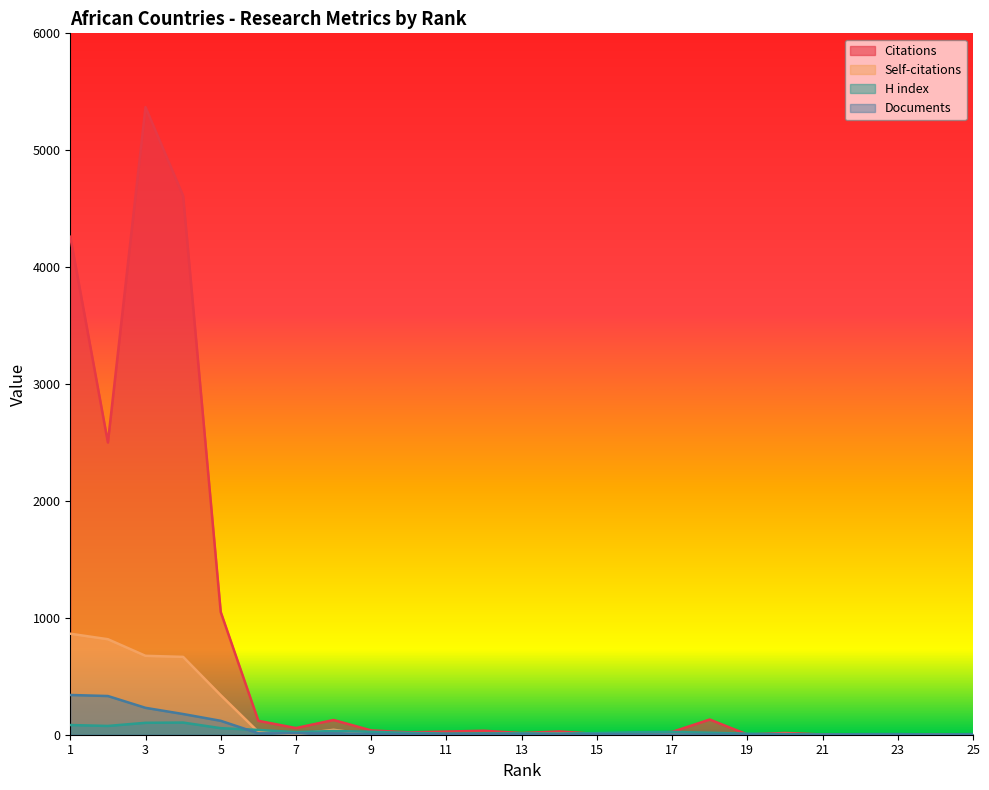

What is the sum of all H index values?

708